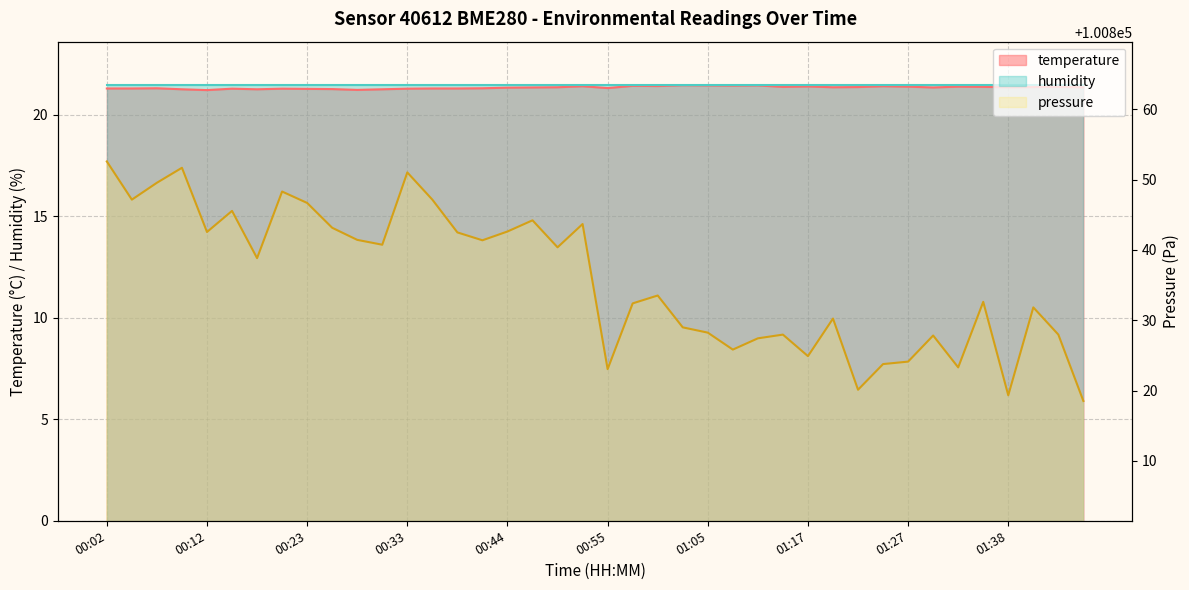

How many categories are shown in the chart?

40